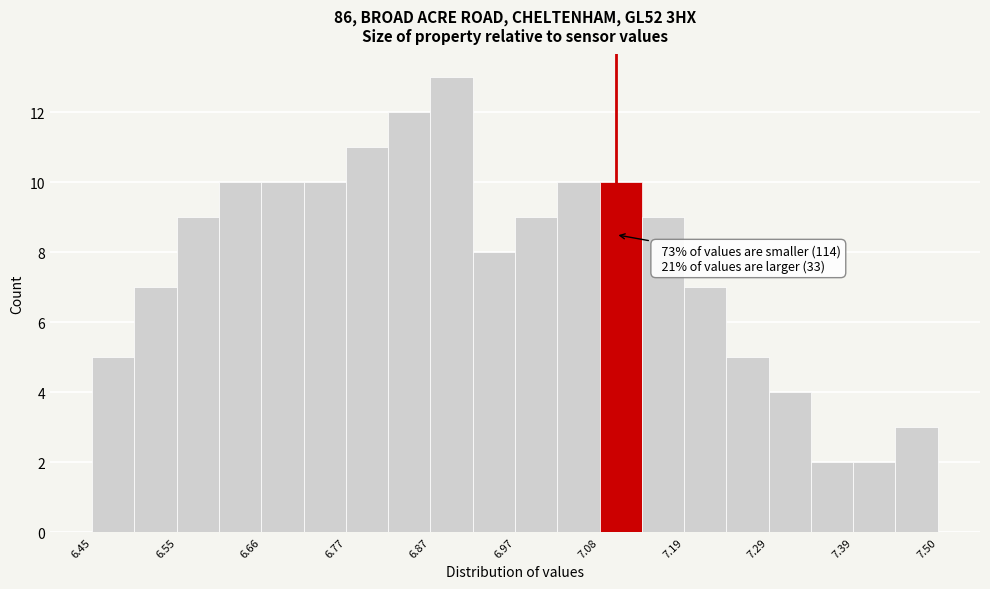

Around what value on the x-axis is the tallest bar? Give the approximate position of its centre, as read against the axis.

6.90